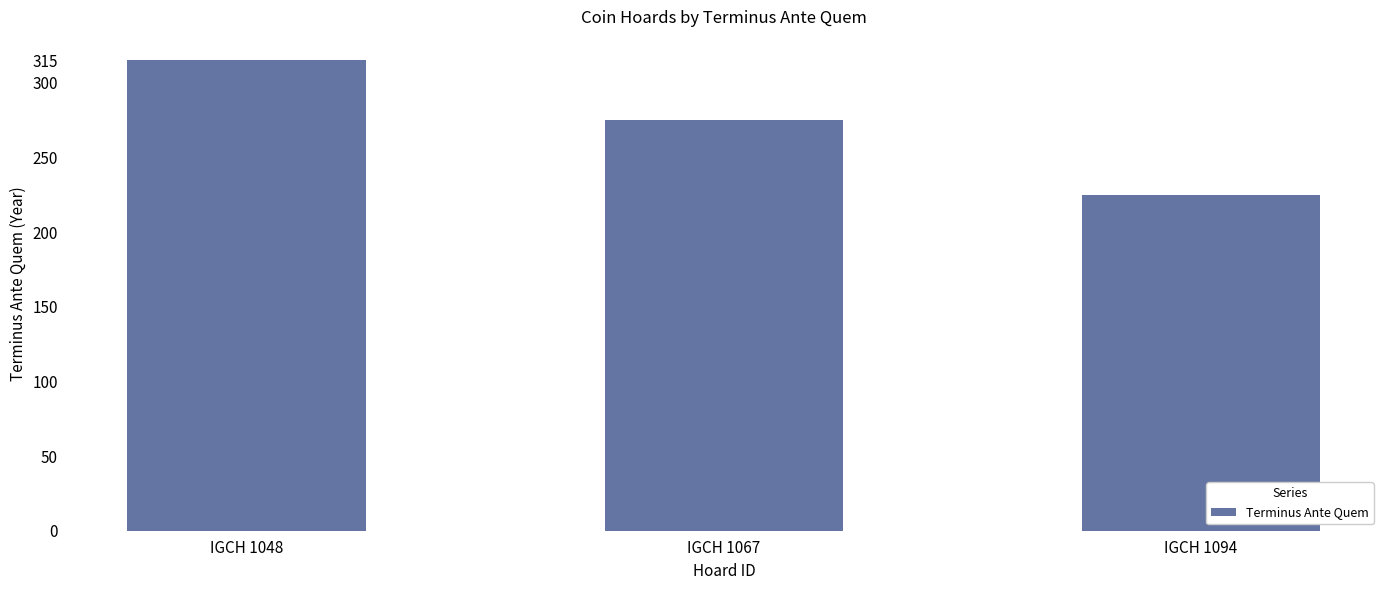

Reading right to left, extract all data points from this chart.

225	275	315